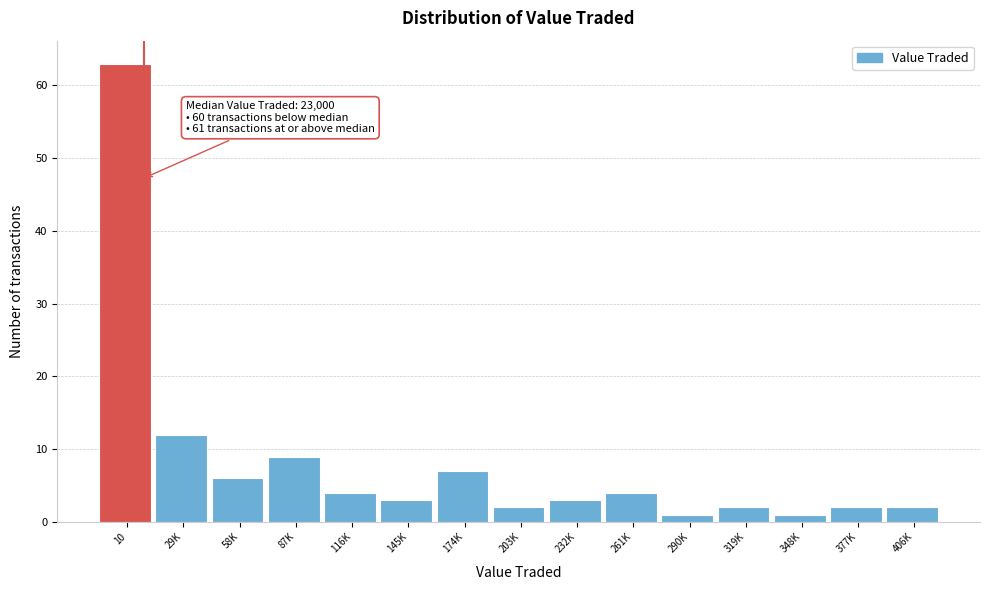

Reading right to left, list all the values displayed in this chart.

406K=2	377K=2	348K=1	319K=2	290K=1	261K=4	232K=3	203K=2	174K=7	145K=3	116K=4	87K=9	58K=6	29K=12	10=63